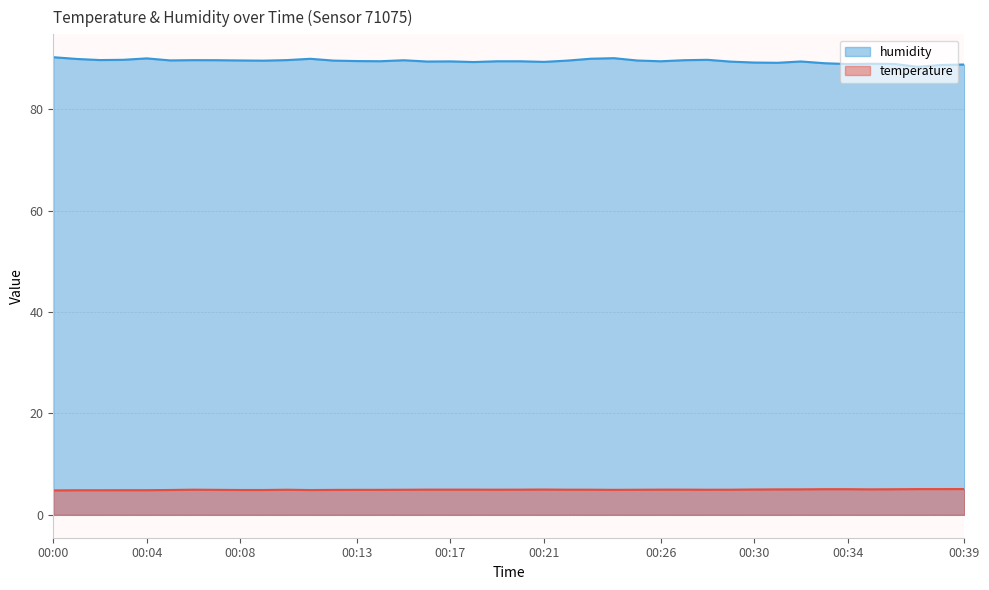

What is the difference between the temperature values at 00:39 and 00:10?

0.1